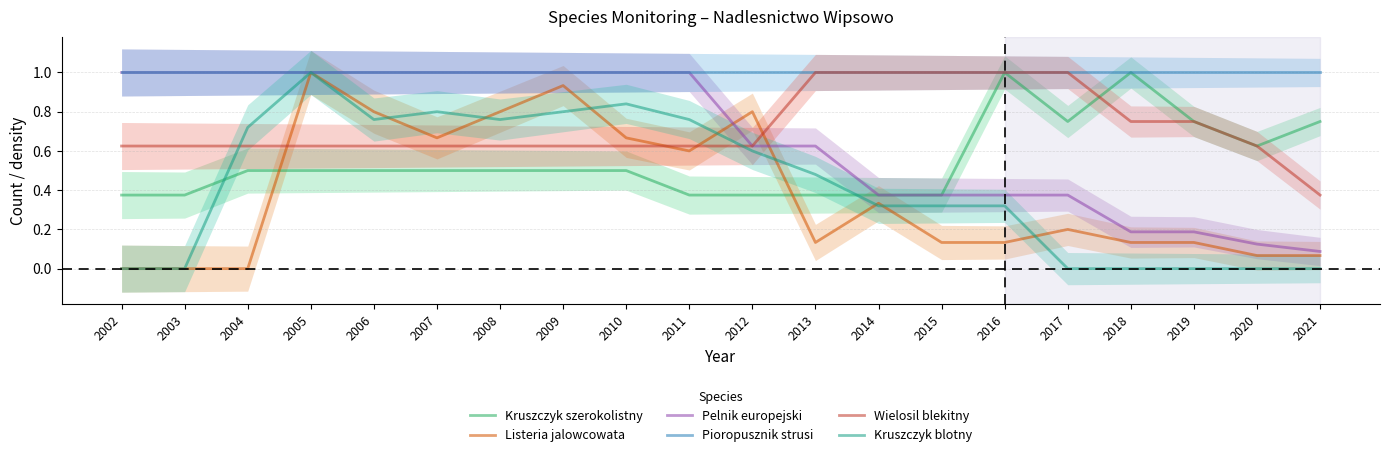

Which series has the largest range (max minus min)?

Listeria jalowcowata